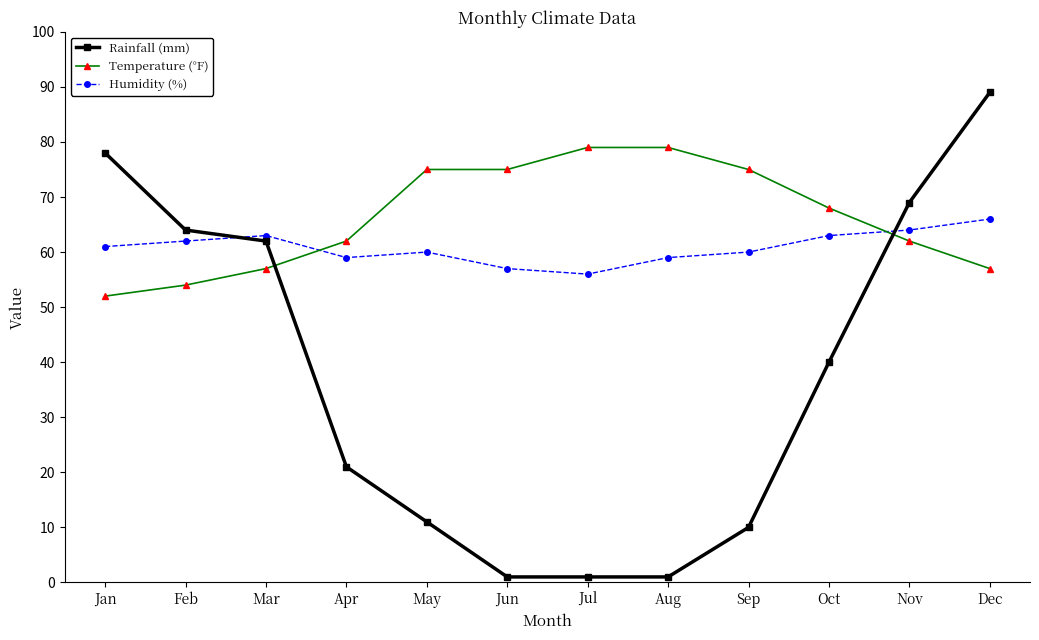

Reading left to right, what are all the values shown in this chart?

Rainfall (mm): Jan=78	Feb=64	Mar=62	Apr=21	May=11	Jun=1	Jul=1	Aug=1	Sep=10	Oct=40	Nov=69	Dec=89
Temperature (°F): Jan=52	Feb=54	Mar=57	Apr=62	May=75	Jun=75	Jul=79	Aug=79	Sep=75	Oct=68	Nov=62	Dec=57
Humidity (%): Jan=61	Feb=62	Mar=63	Apr=59	May=60	Jun=57	Jul=56	Aug=59	Sep=60	Oct=63	Nov=64	Dec=66